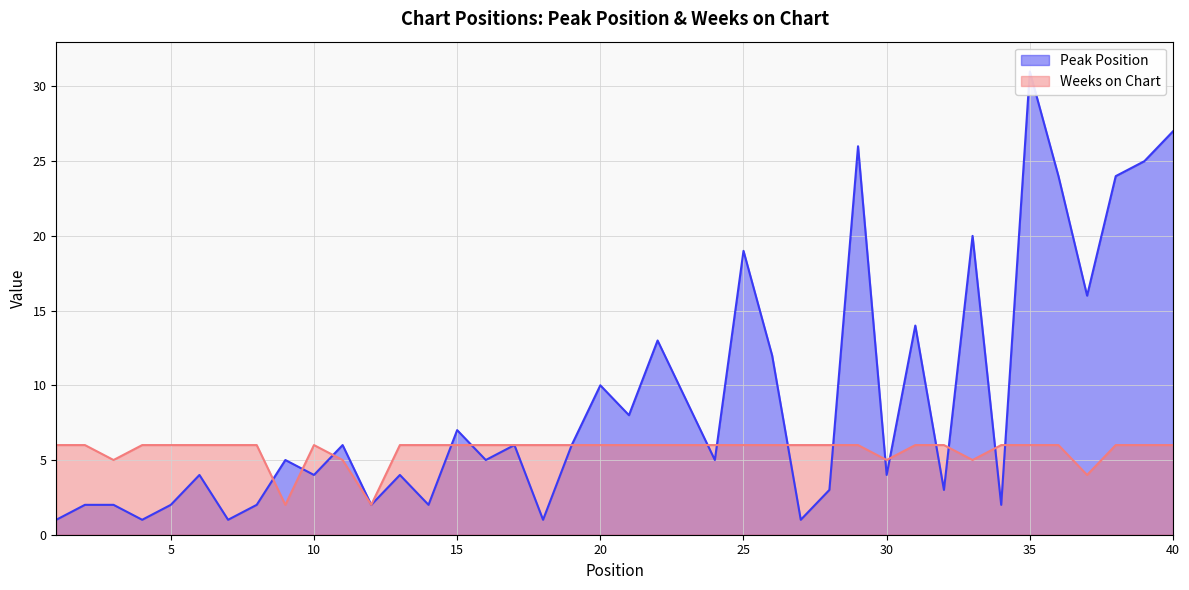

At 30, list the series in order from smallest to largest.

Peak Position, Weeks on Chart